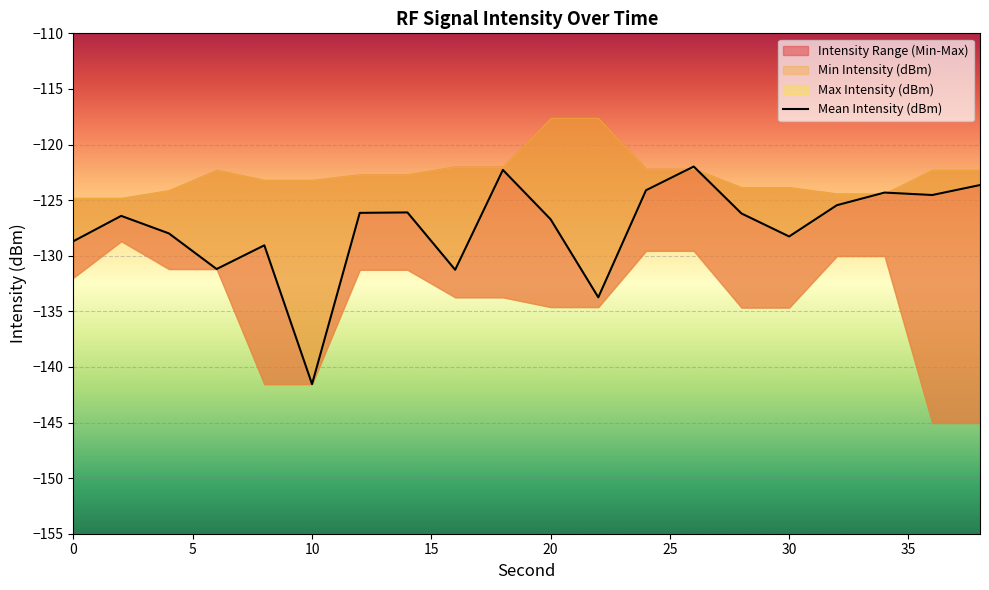

How many data points are above -126?

7